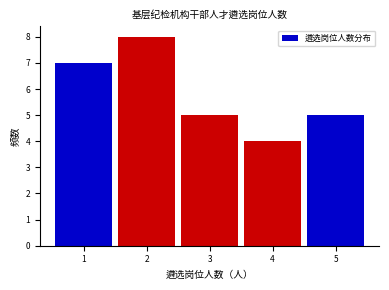

Reading left to right, transcribe this chart: for each bar, give the range it covers on the x-axis and its height. The values are not printed on the chart, so give them approximately, as read against the axis.

0.5 to 1.5: 7
1.5 to 2.5: 8
2.5 to 3.5: 5
3.5 to 4.5: 4
4.5 to 5.5: 5